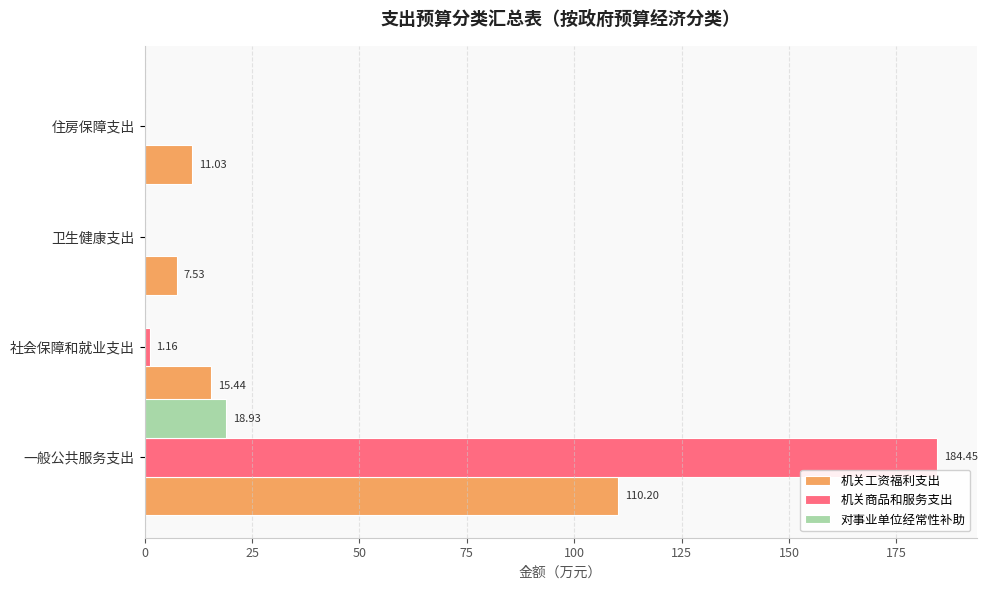

At which label does 机关工资福利支出 reach its peak?

一般公共服务支出